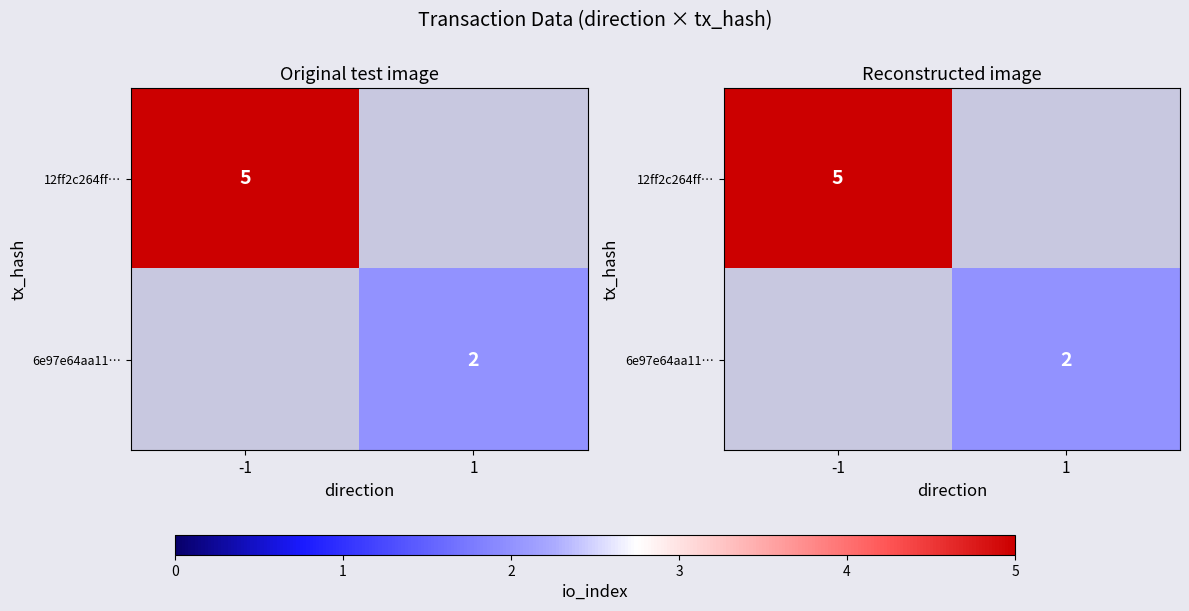

Is it true that 6e97e64aa11… equals 2.0 at 1?

True